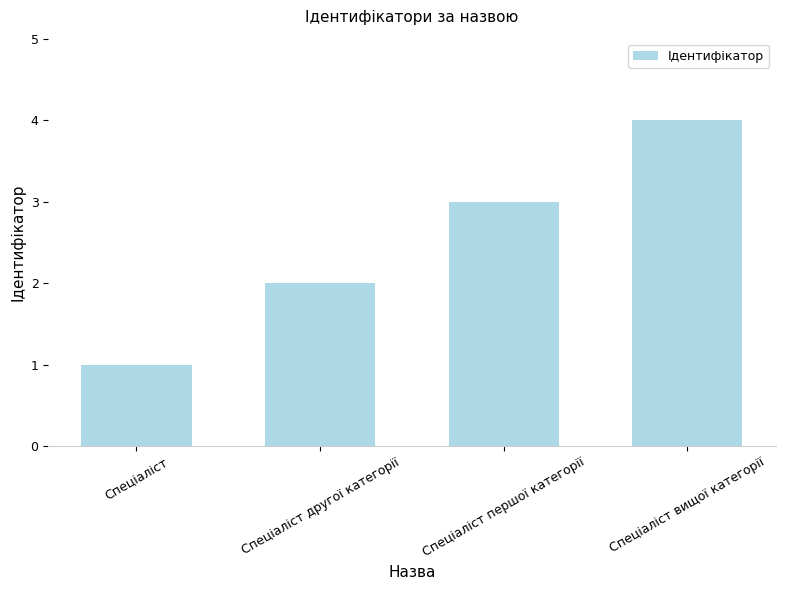

Which has a higher value, Спеціаліст першої категорії or Спеціаліст другої категорії?

Спеціаліст першої категорії